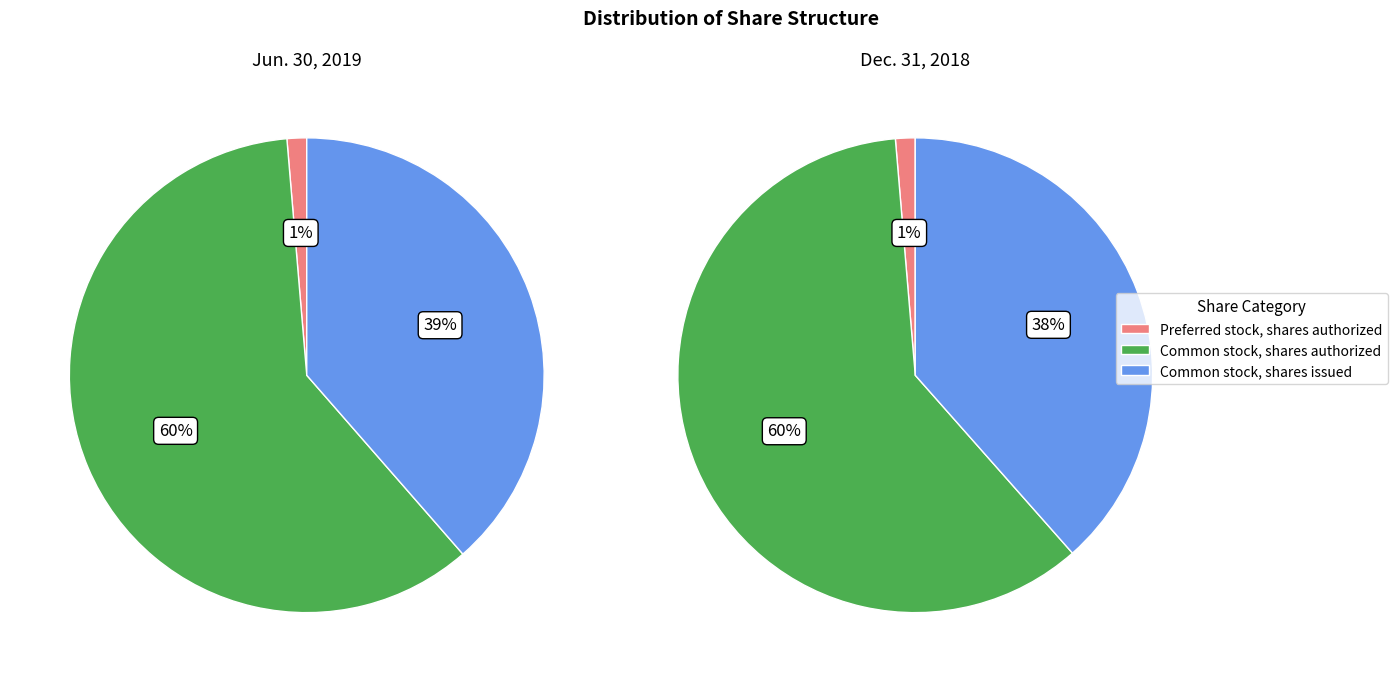

What is the largest slice in the pie chart?

Common stock, shares authorized